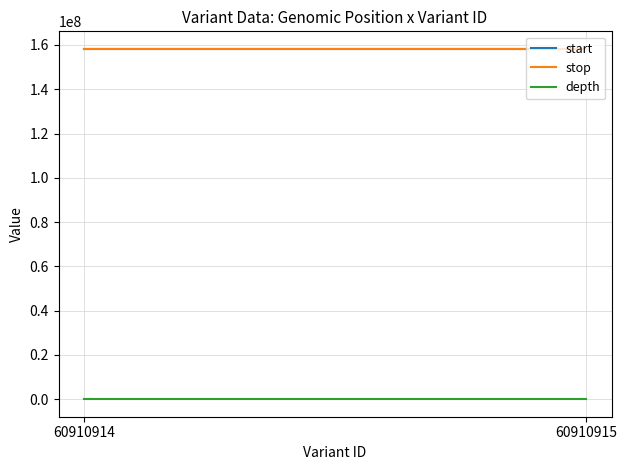

List the series in order of their peak value, lowest first.

depth, start, stop